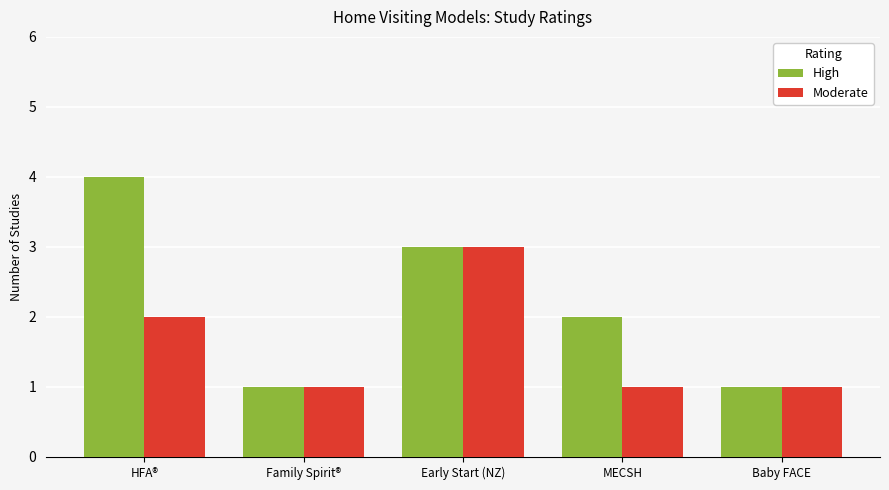

Rank the series by their maximum value, from highest to lowest.

High, Moderate